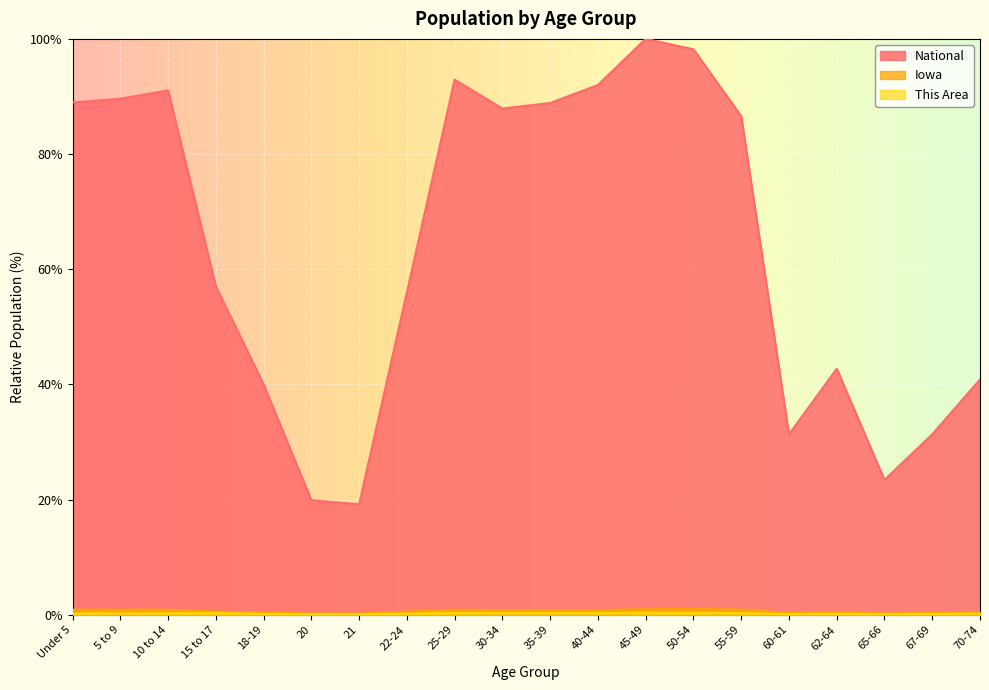

In This Area, how many points are higher than both neighbors (excluding endpoints)?

5